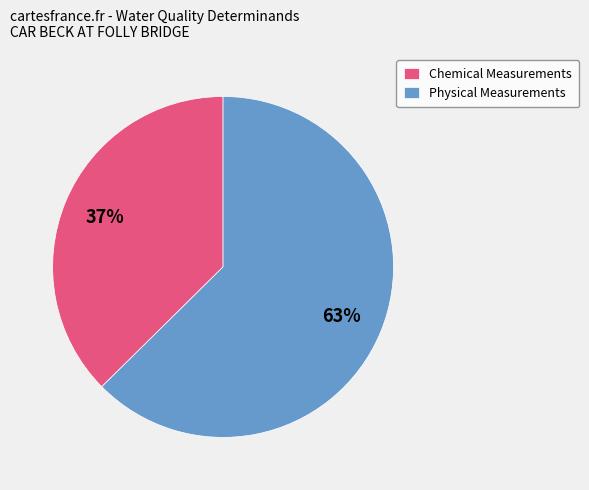

Count the number of slices in the pie.

2